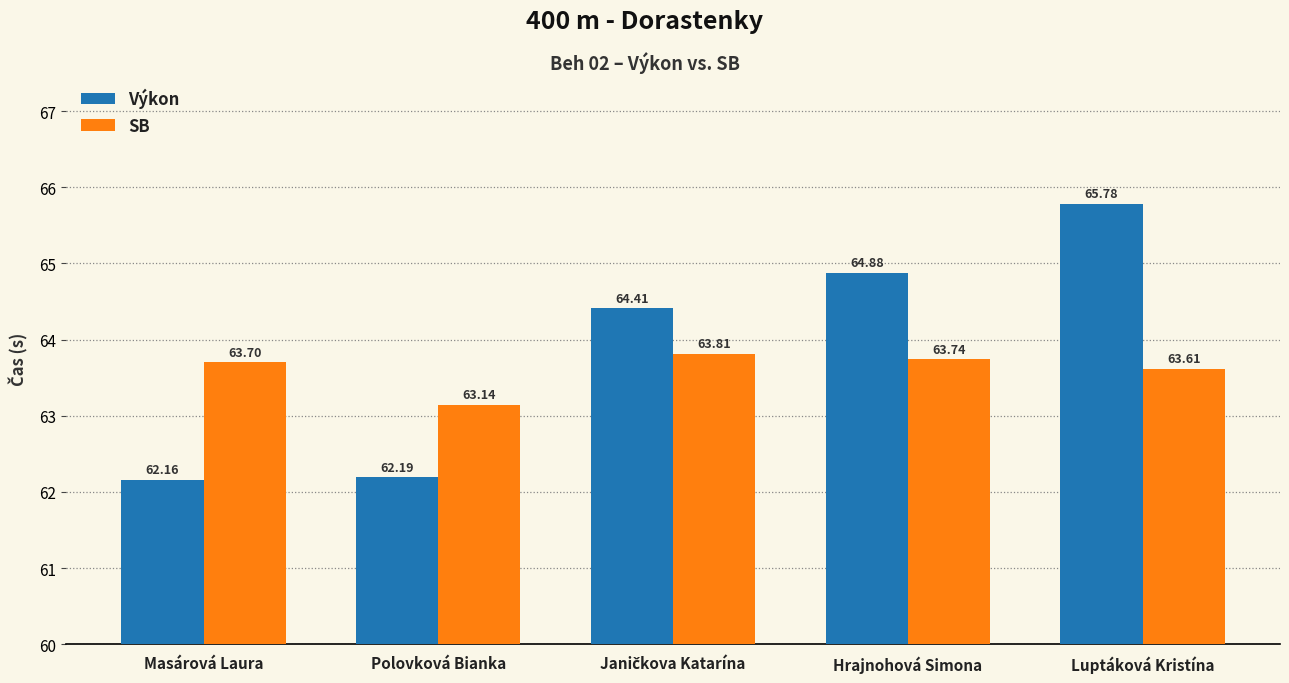

How many distinct data groups are displayed?

2